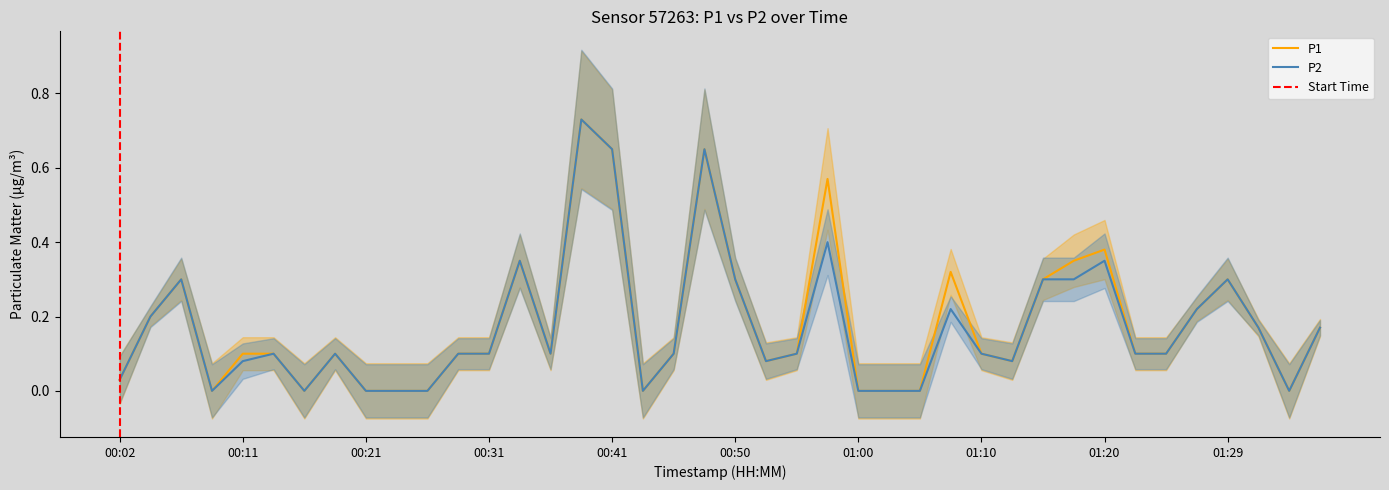

Reading left to right, extract all data points from this chart.

P1: 0.0	0.2	0.3	0.0	0.1	0.1	0.0	0.1	0.0	0.0	0.0	0.1	0.1	0.3	0.1	0.7	0.7	0.0	0.1	0.7	0.3	0.1	0.1	0.6	0.0	0.0	0.0	0.3	0.1	0.1	0.3	0.3	0.4	0.1	0.1	0.2	0.3	0.2	0.0	0.2
P2: 0.0	0.2	0.3	0.0	0.1	0.1	0.0	0.1	0.0	0.0	0.0	0.1	0.1	0.3	0.1	0.7	0.7	0.0	0.1	0.7	0.3	0.1	0.1	0.4	0.0	0.0	0.0	0.2	0.1	0.1	0.3	0.3	0.3	0.1	0.1	0.2	0.3	0.2	0.0	0.2